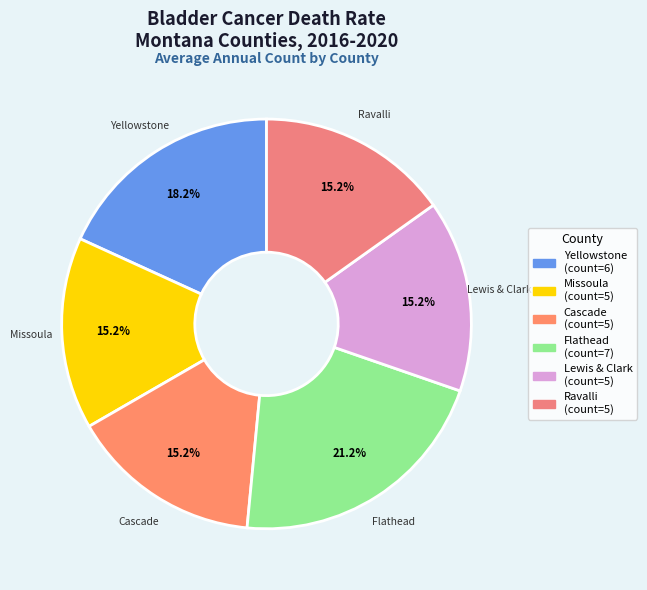

How many segments does this pie chart have?

6